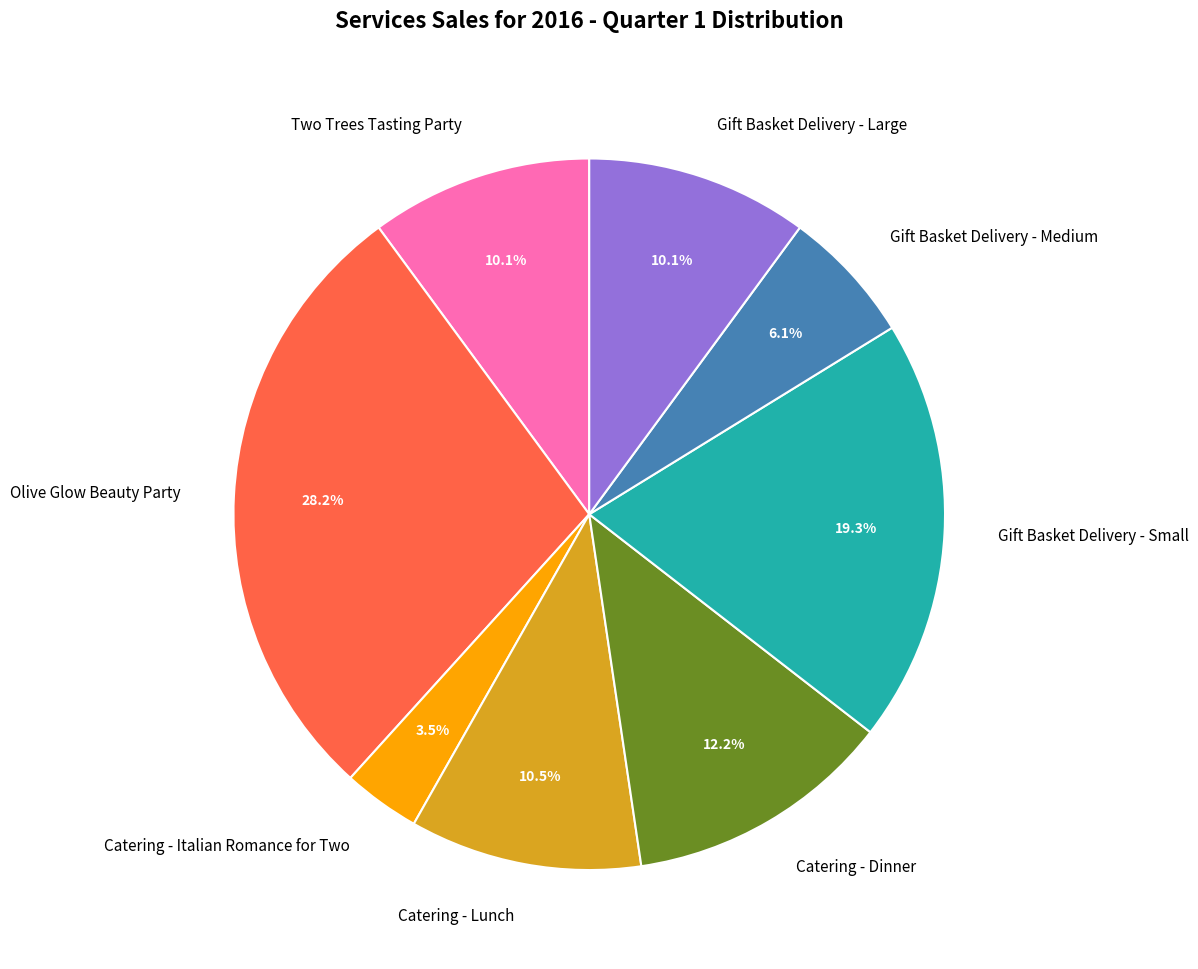

Which category has the smallest portion of the pie?

Catering - Italian Romance for Two